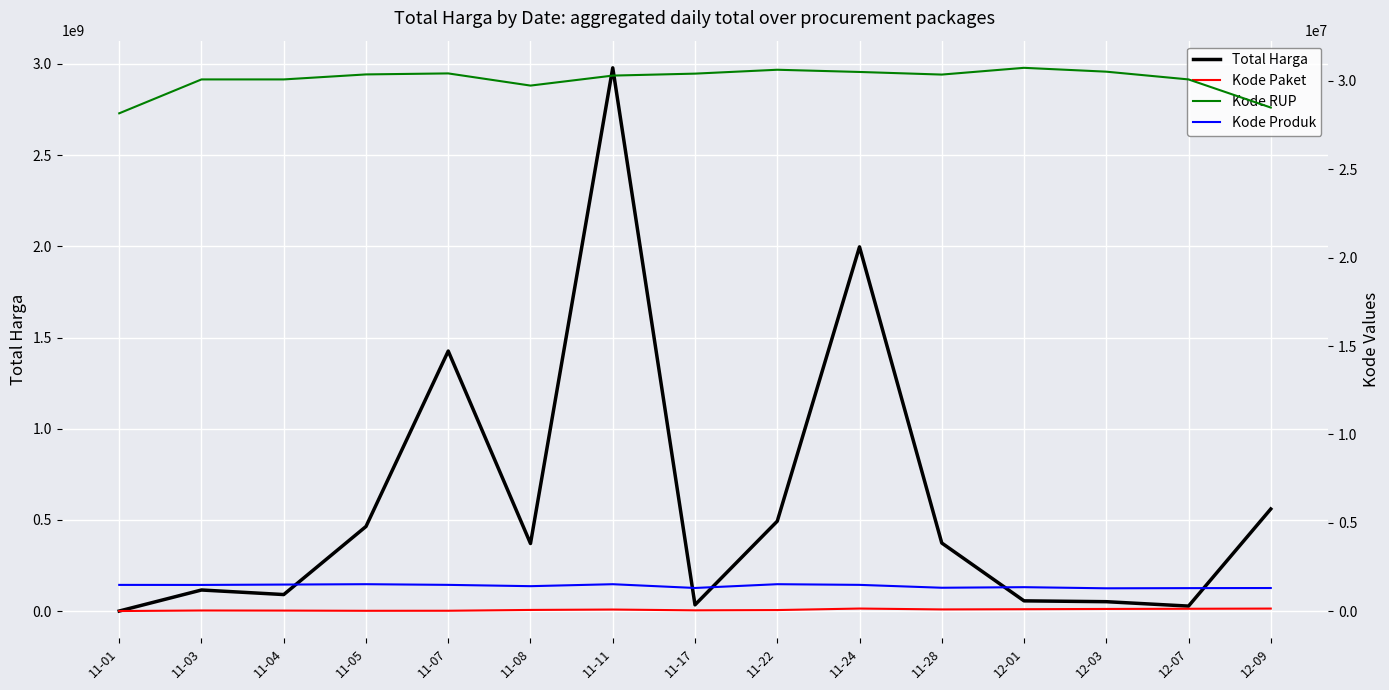

Which series ends up on top after the final intersection of Kode Produk and Total Harga?

Total Harga